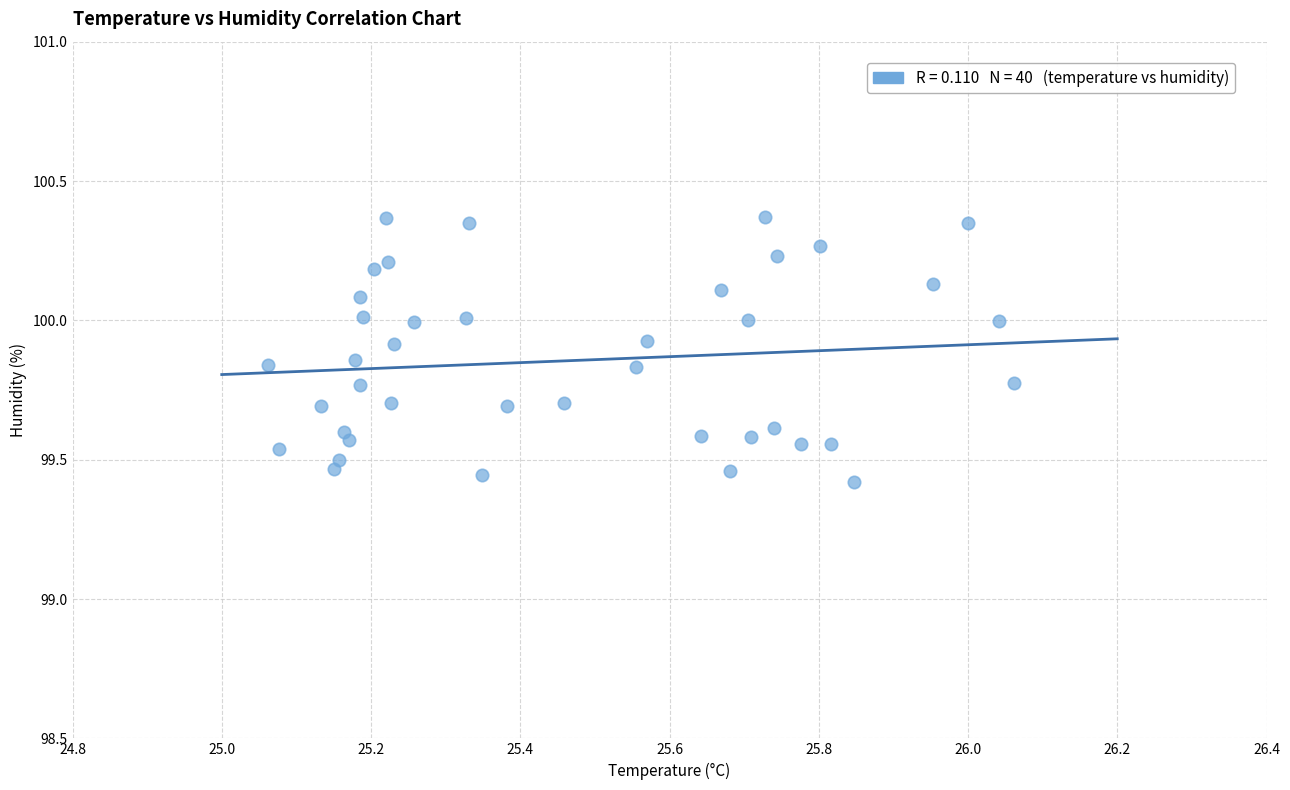

What is the range of Y values (max minus min)?

0.9